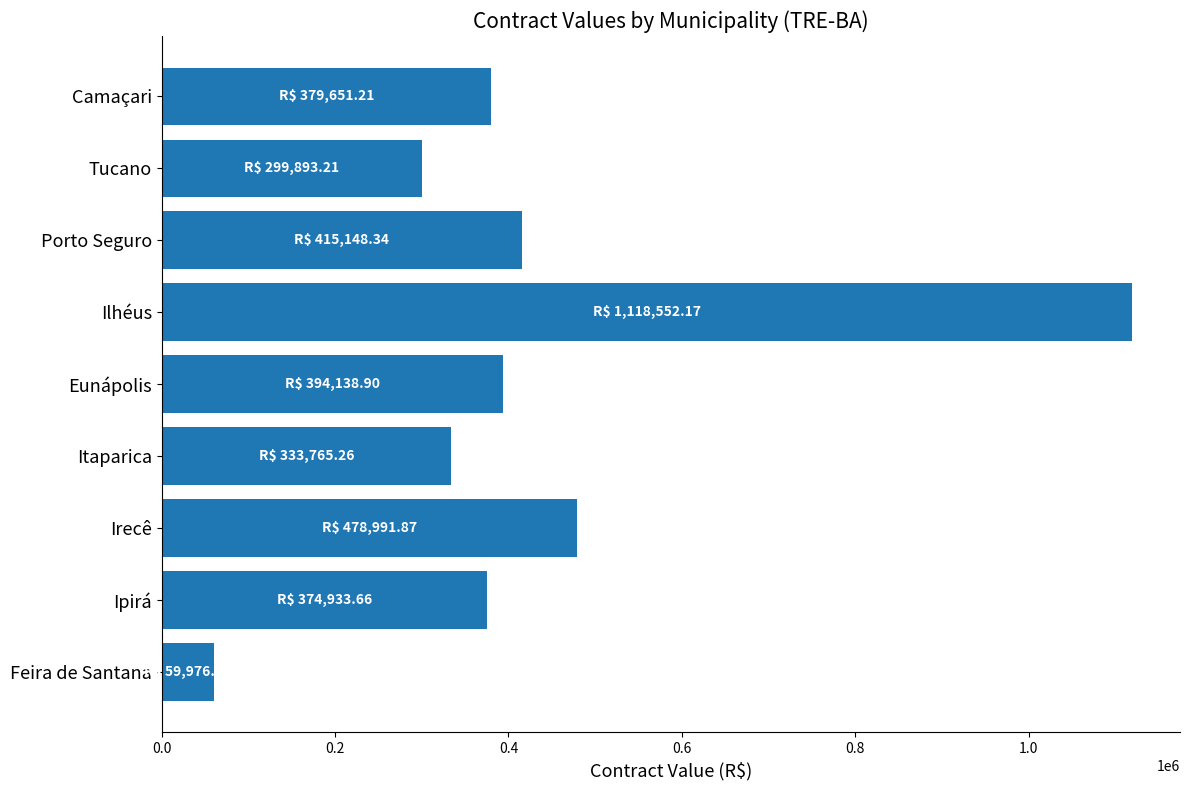

True or false: the data shows 530726.0 at Itaparica.

False